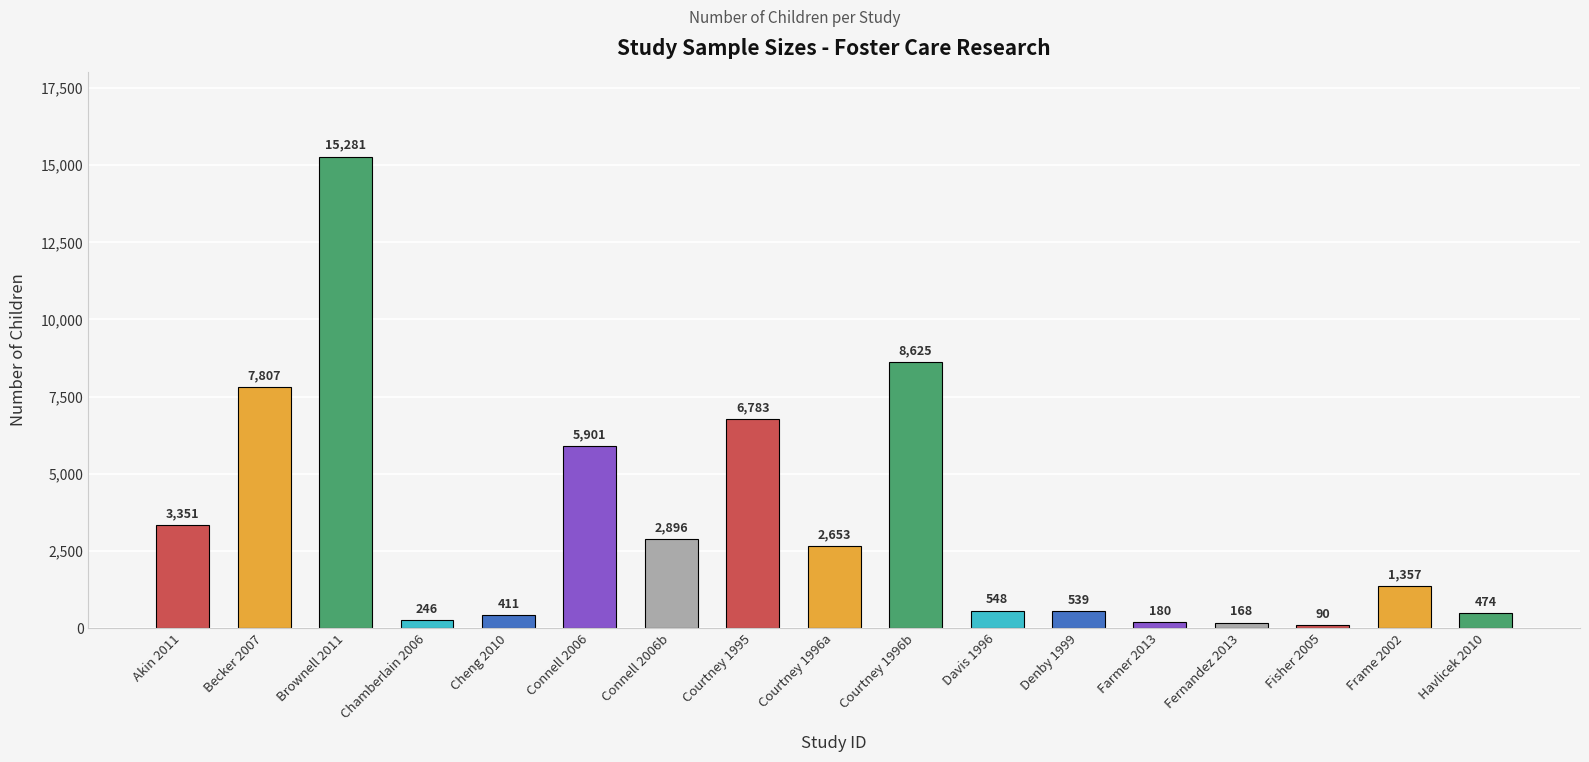

At which label does the data first exceed 1357?

Akin 2011